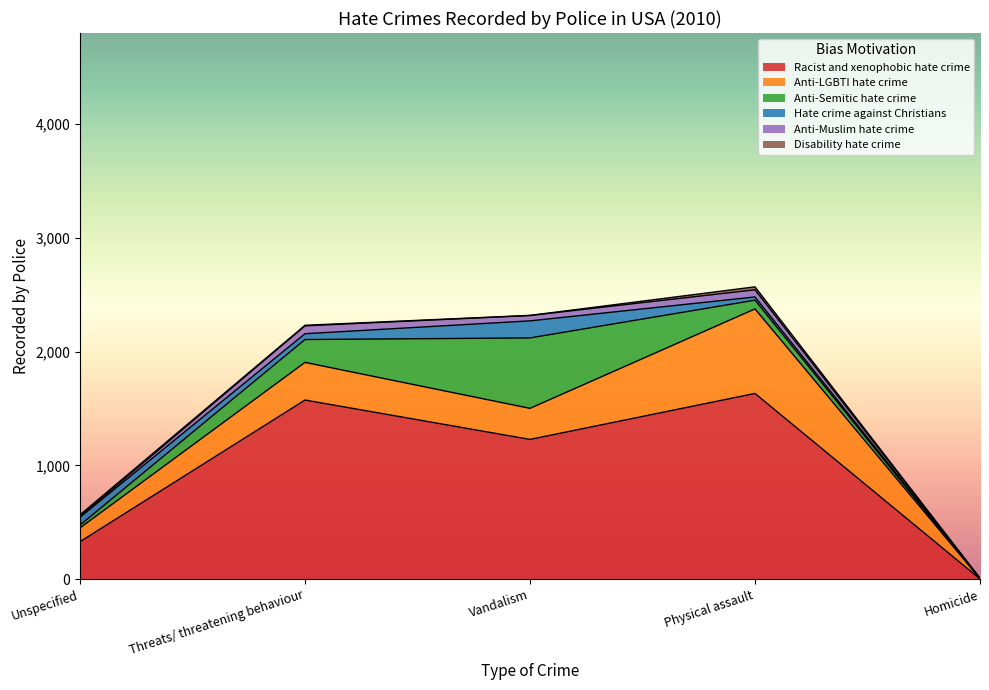

At how many categories does at least one series exceed 849?

3